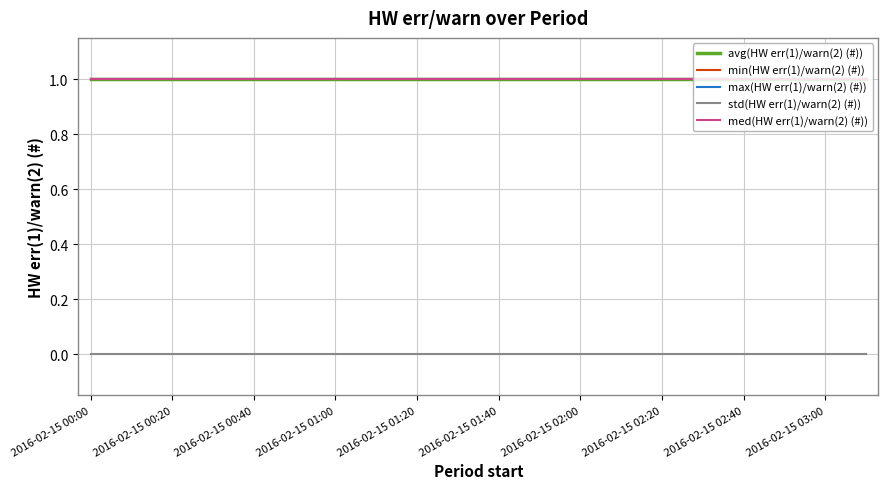

At which label does med(HW err(1)/warn(2) (#)) reach its peak?

2016-02-15 00:00